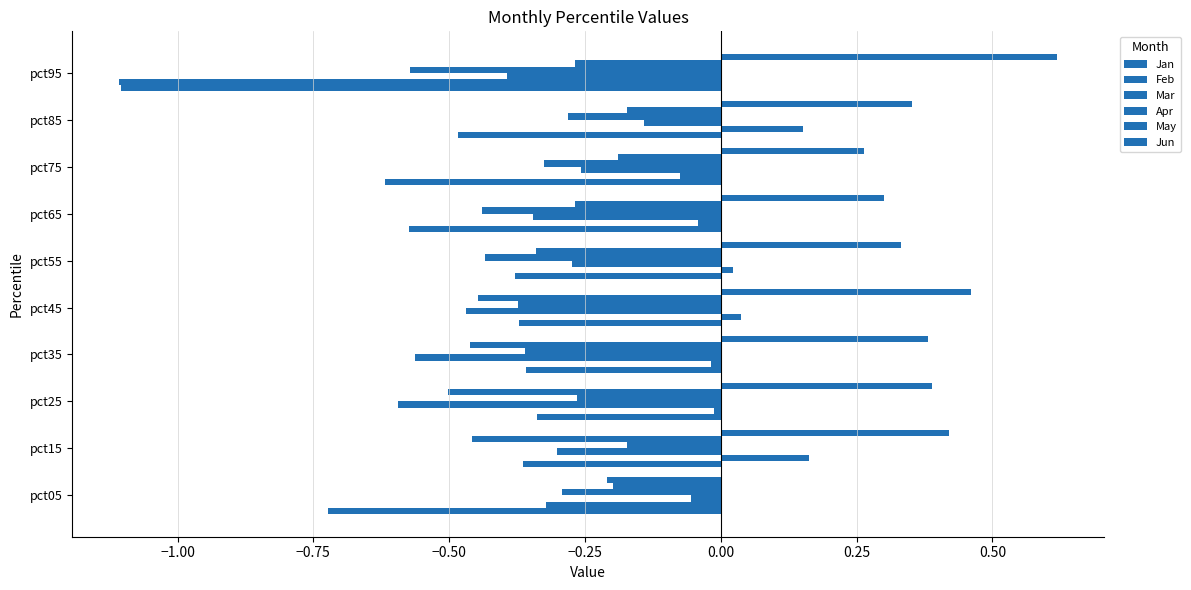

How many categories are shown in the chart?

10